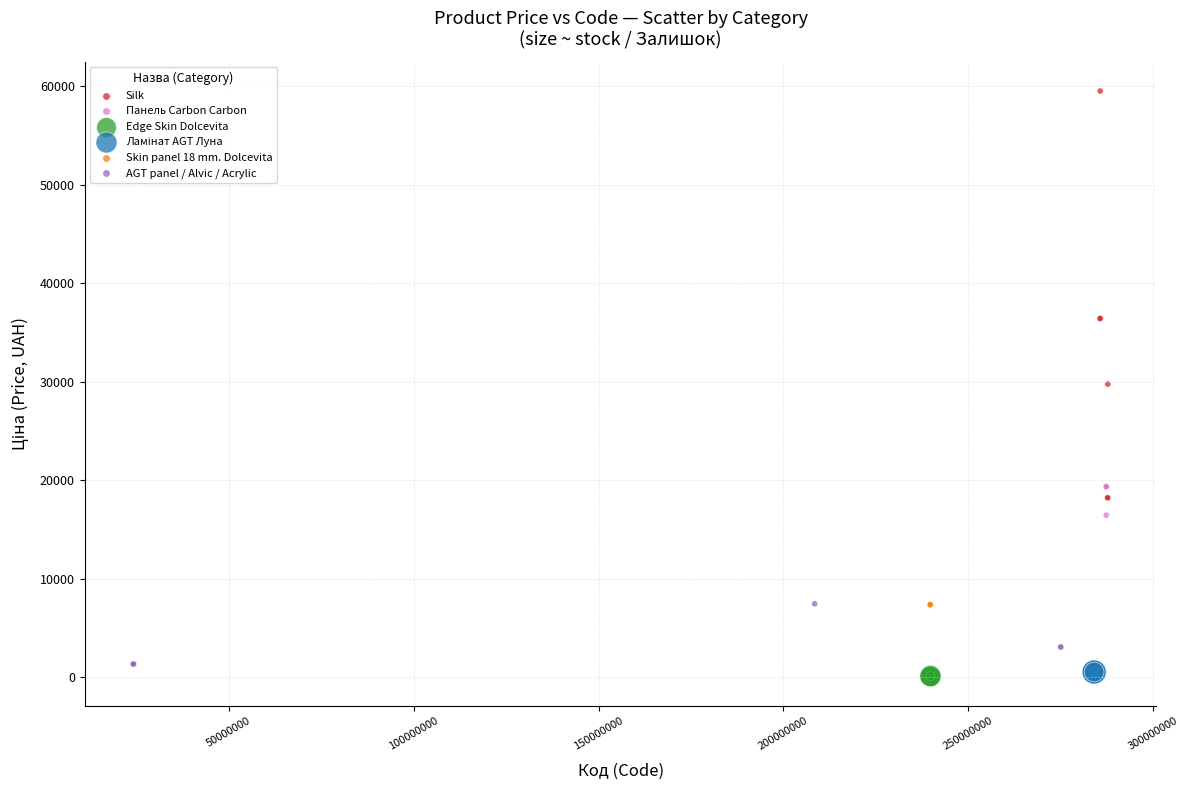

Which series contains the highest Y value?

Silk